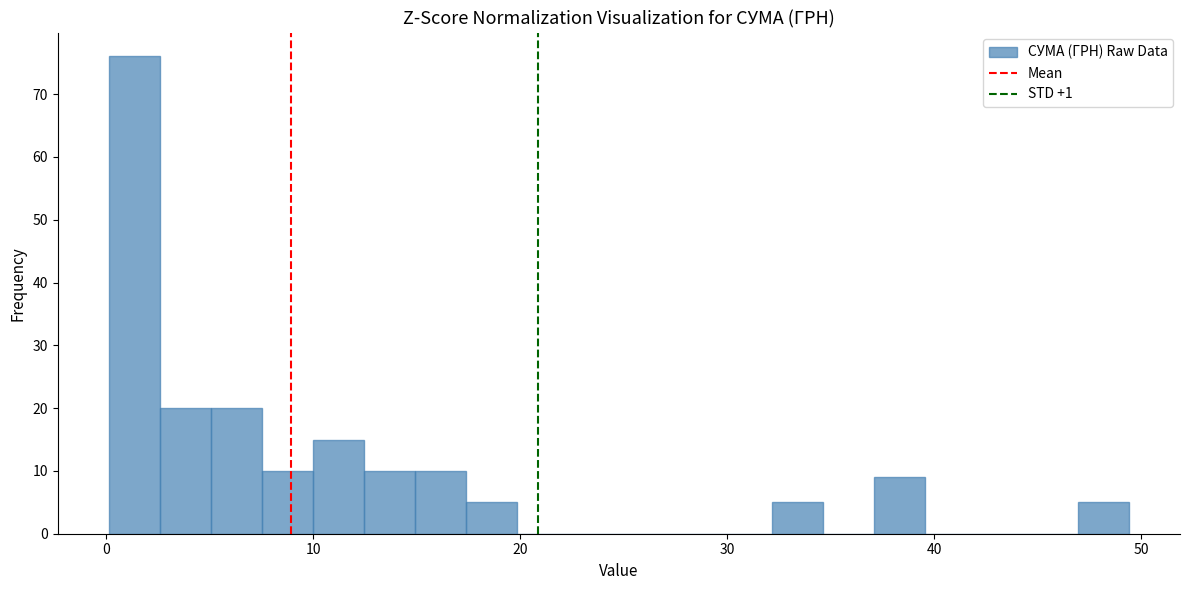

Read against the x-axis, roughly where is the centre of the tallest bar?

1